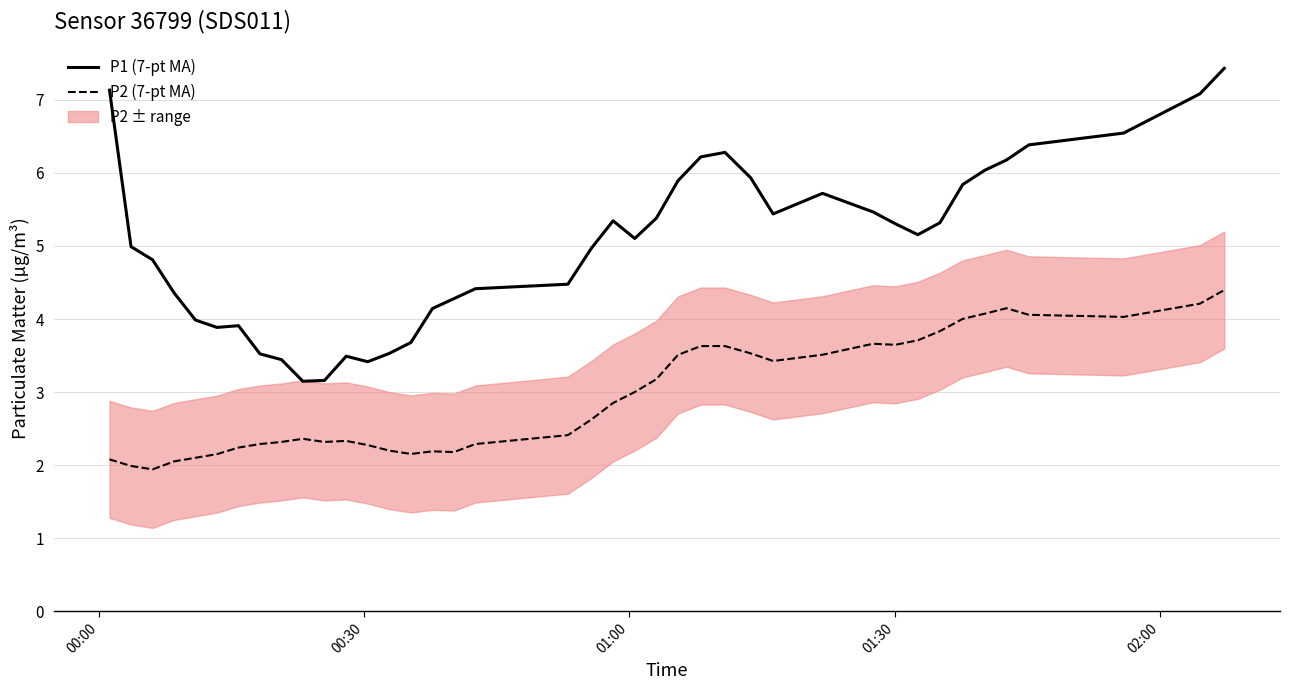

True or false: P1 (7-pt MA) and P2 (7-pt MA) cross at least once.

False